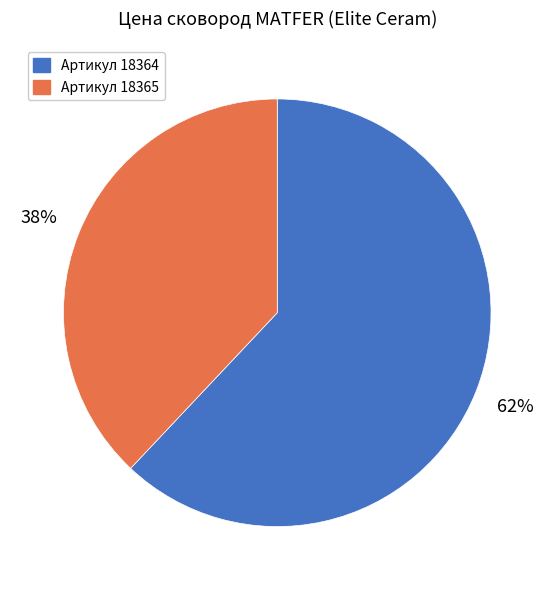

How many segments does this pie chart have?

2